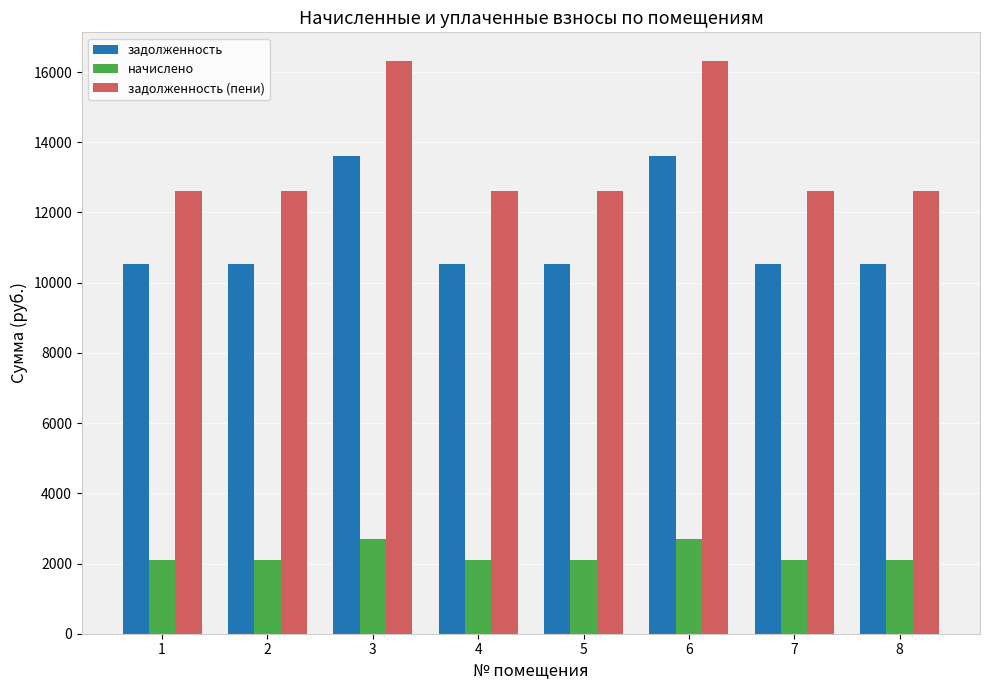

The value of начислено at 2 is 993.6. True or false?

False